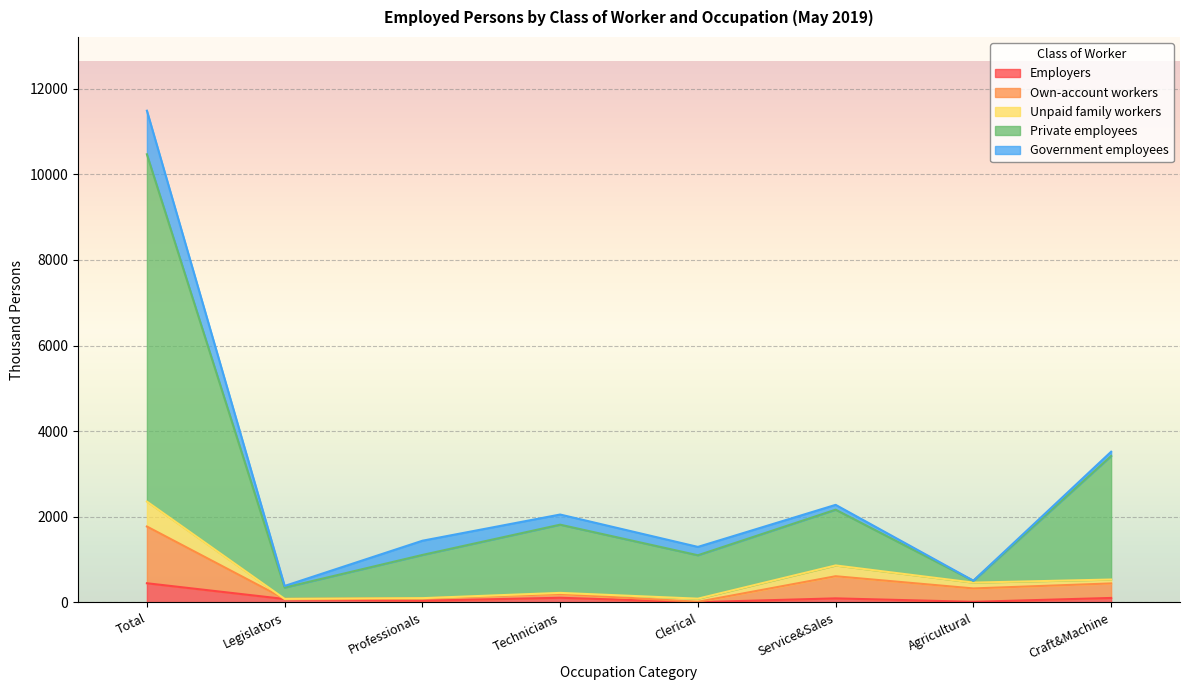

What are all the series names shown in the legend?

Employers, Own-account workers, Unpaid family workers, Private employees, Government employees